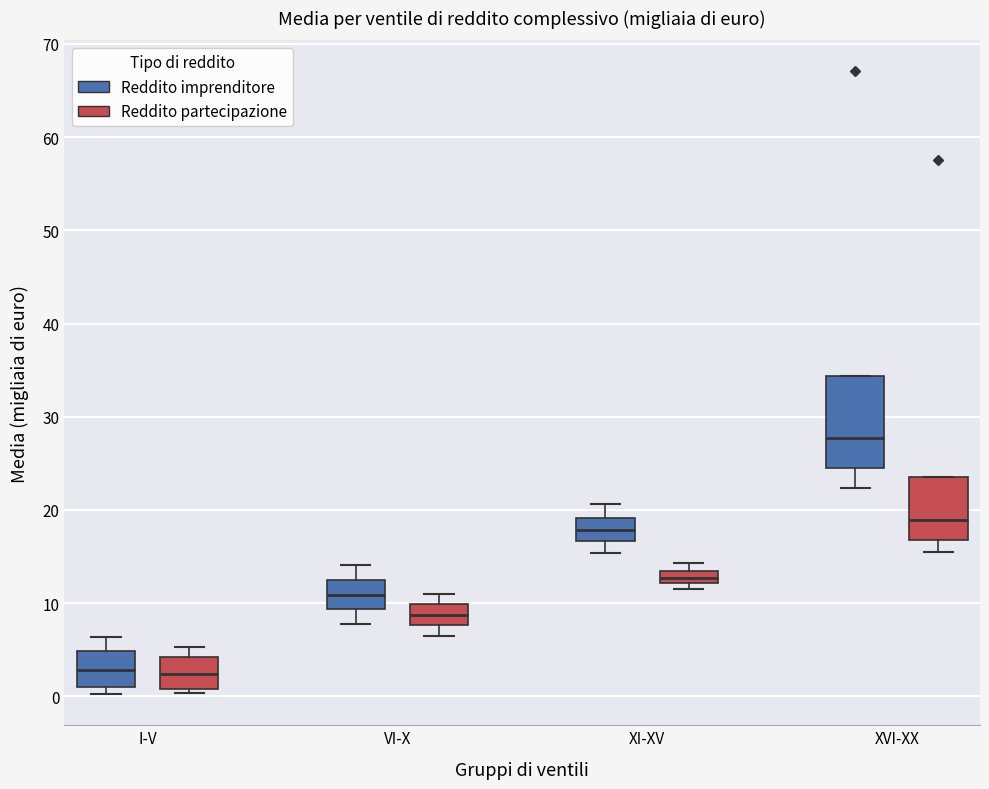

Where does the lower whisker of the box for VI-X (Reddito partecipazione) end on the y-axis? The values are not printed on the chart, so give them approximately, as read against the axis.

6